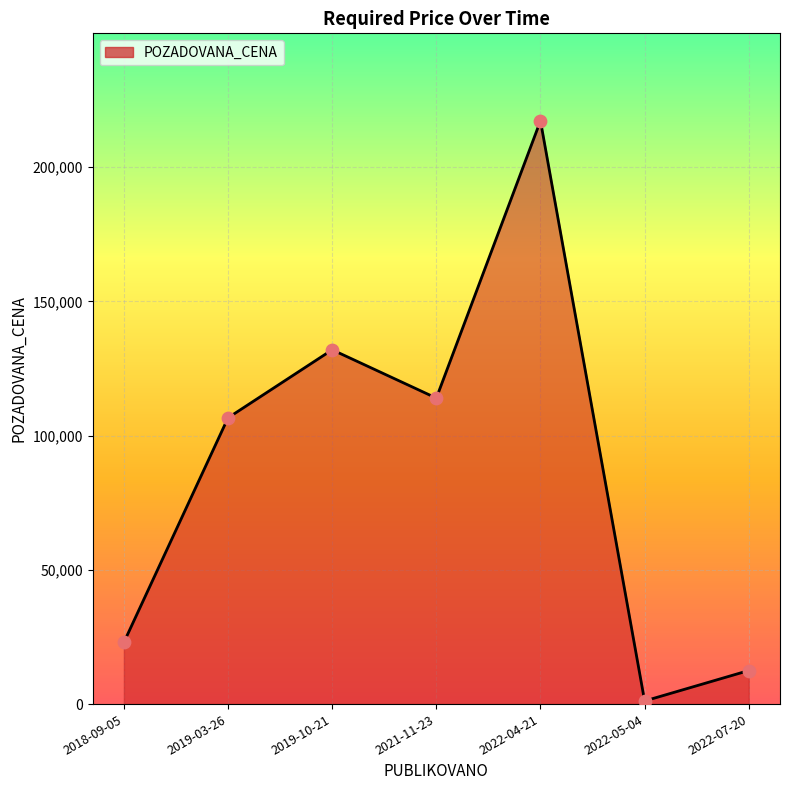

Which has a higher value, 2022-07-20 or 2019-03-26?

2019-03-26